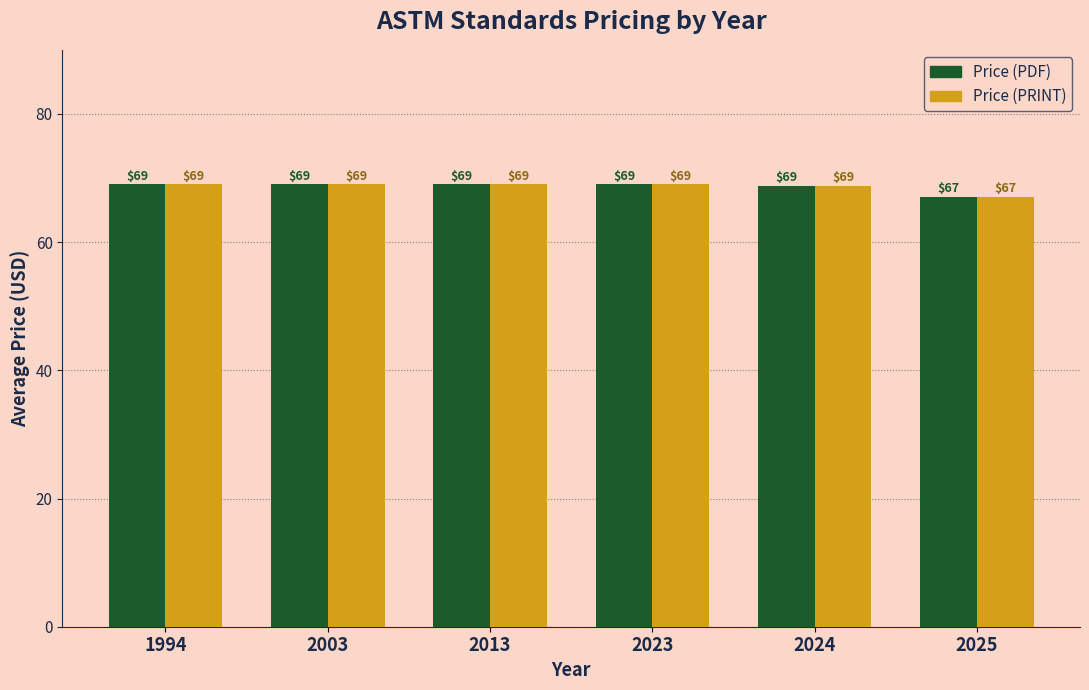

What is the difference between the maximum and second lowest values in the Price (PRINT) series?

0.2